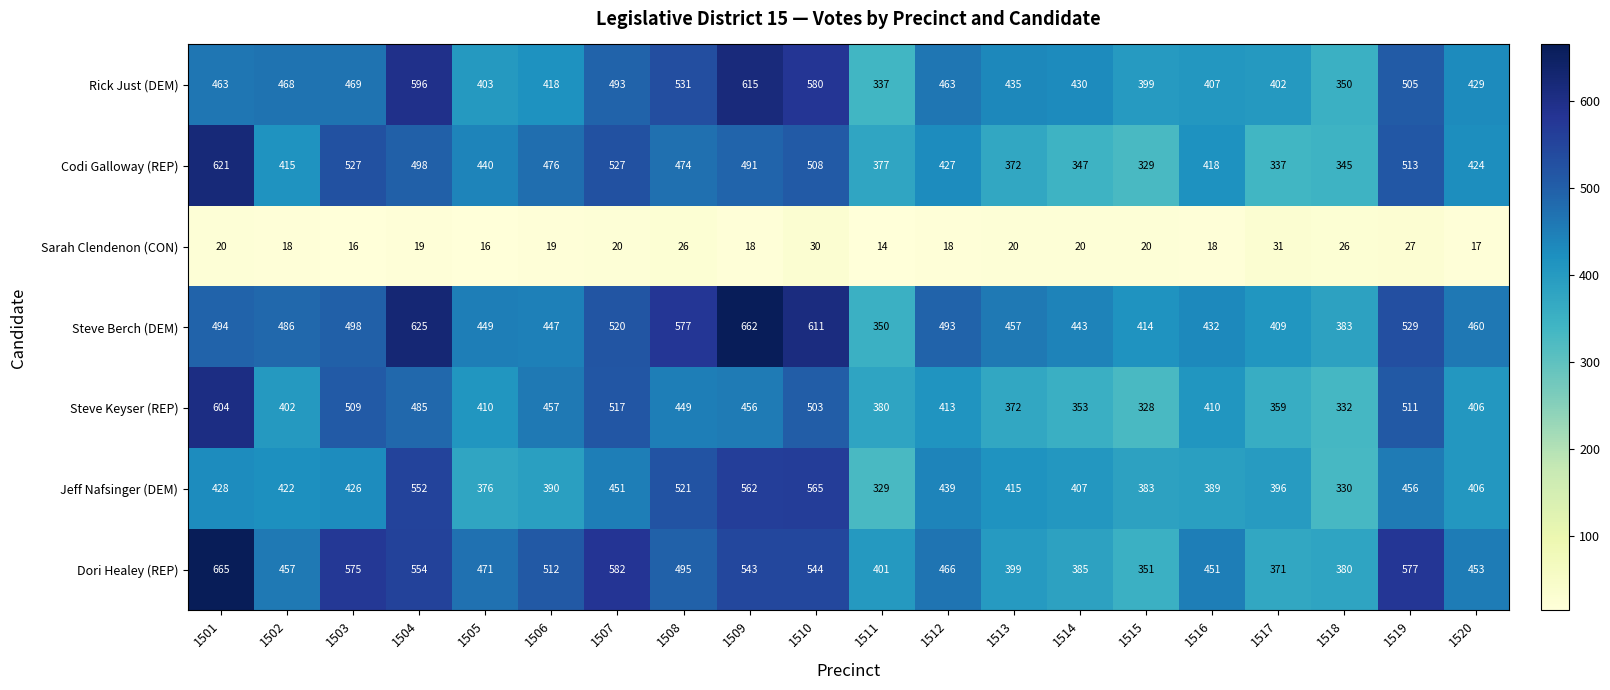

How many data points does each series have?

20